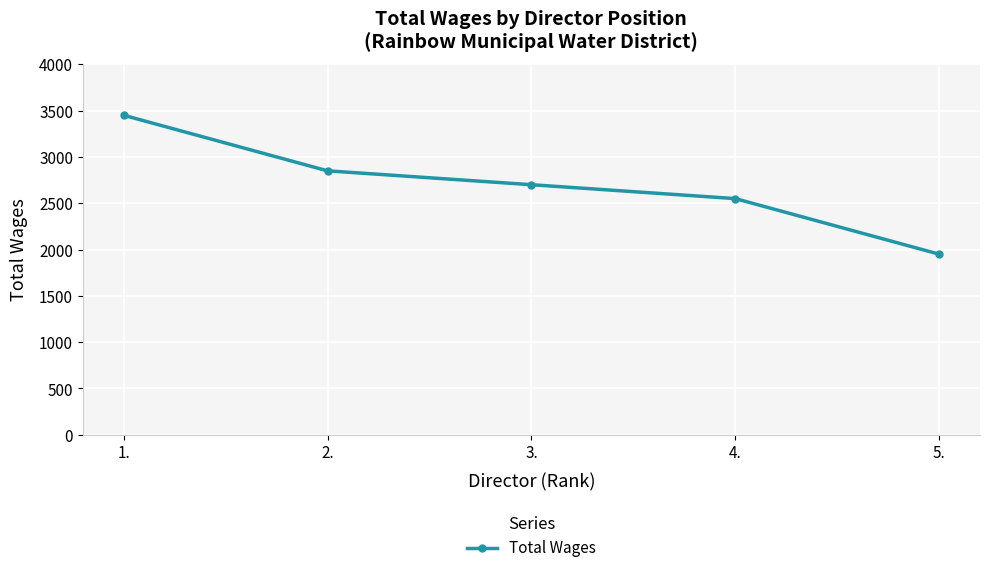

What is the value of the 4th point from the left?

2550